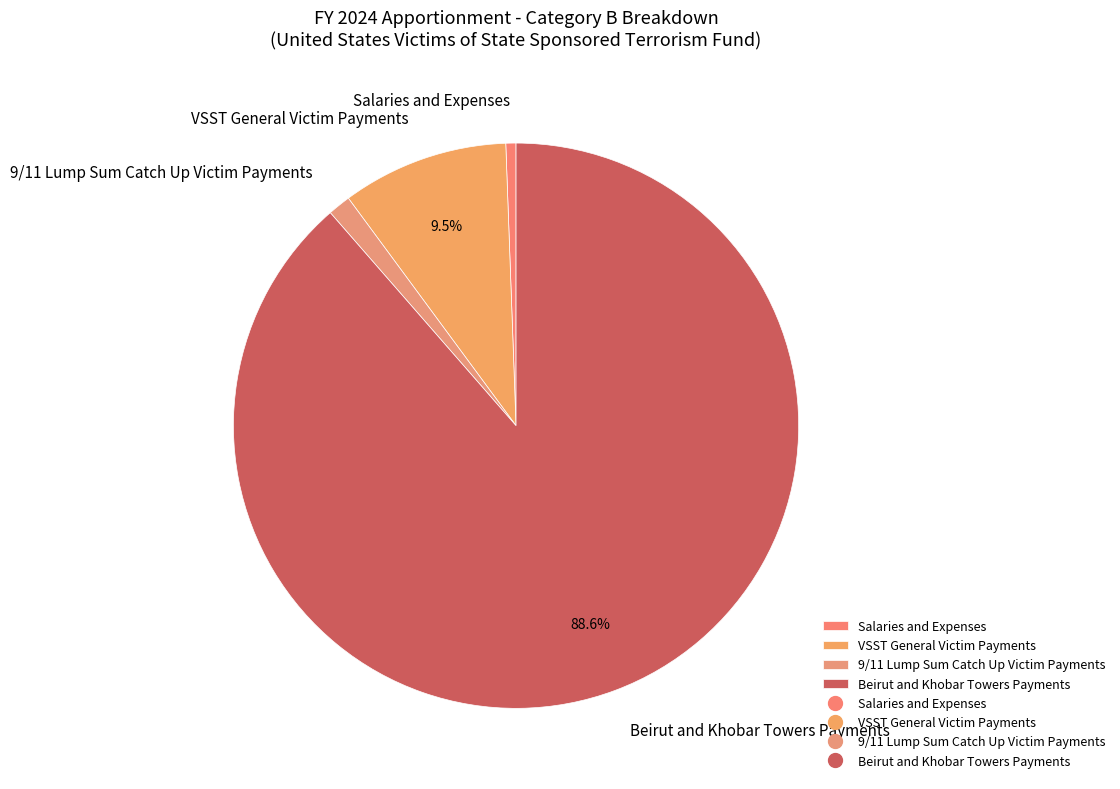

Between Salaries and Expenses and Beirut and Khobar Towers Payments, which is larger?

Beirut and Khobar Towers Payments